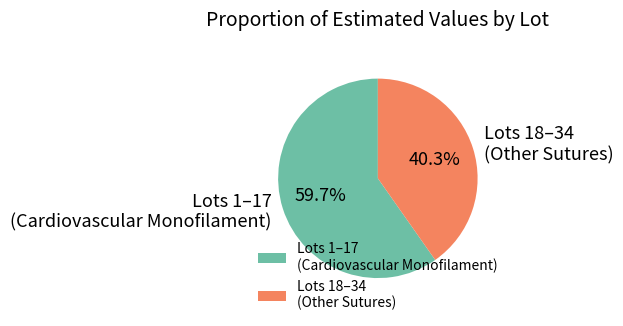

What is the smallest slice in the pie chart?

Lots 18–34 (Other Sutures)